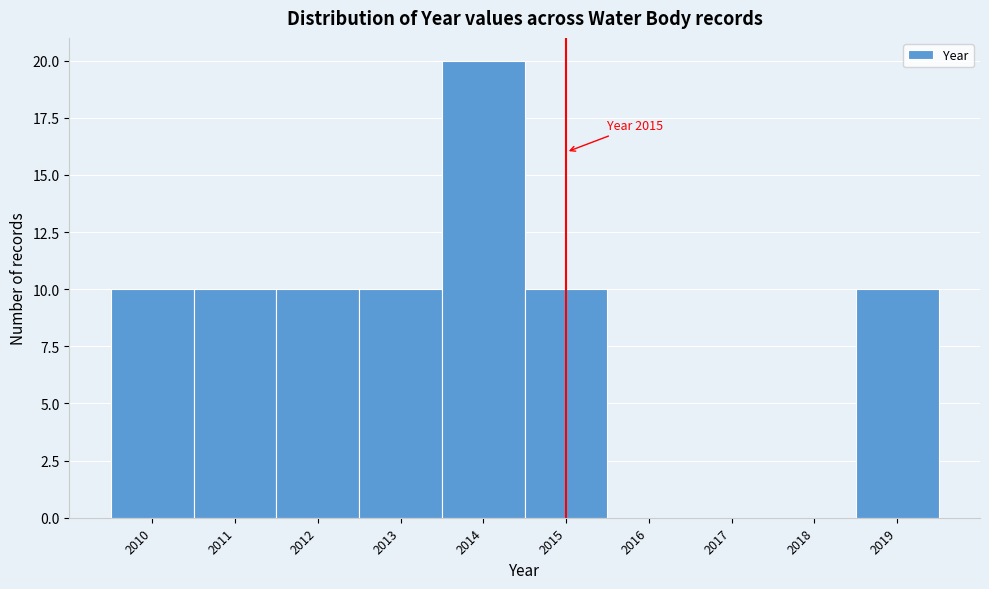

Which range on the x-axis has the tallest bar?

2013.5 to 2014.5